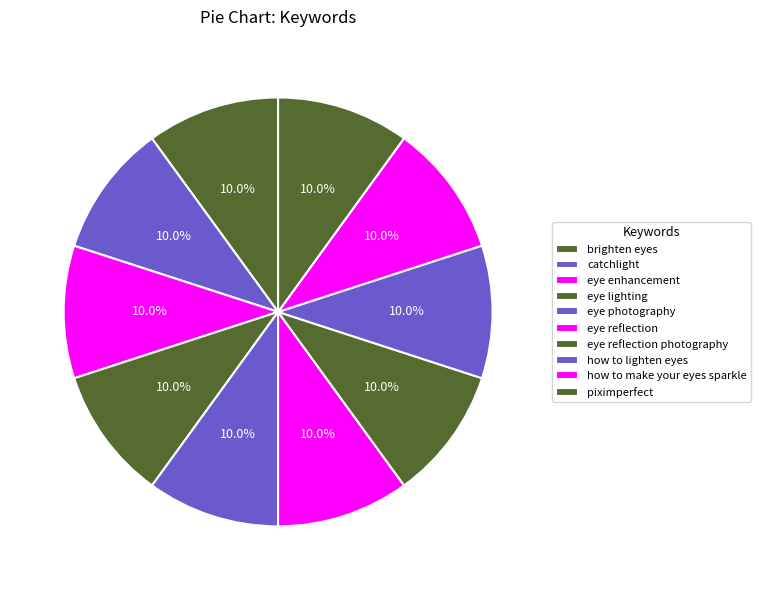

How many slices are in this pie chart?

10